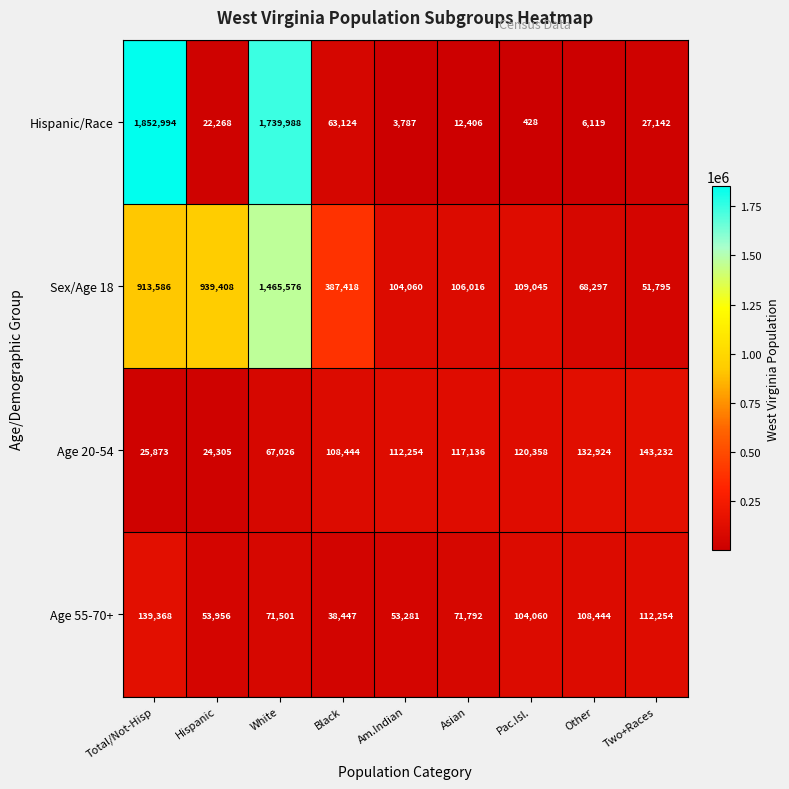

What is the total value across all series at Pac.Isl.?

333891